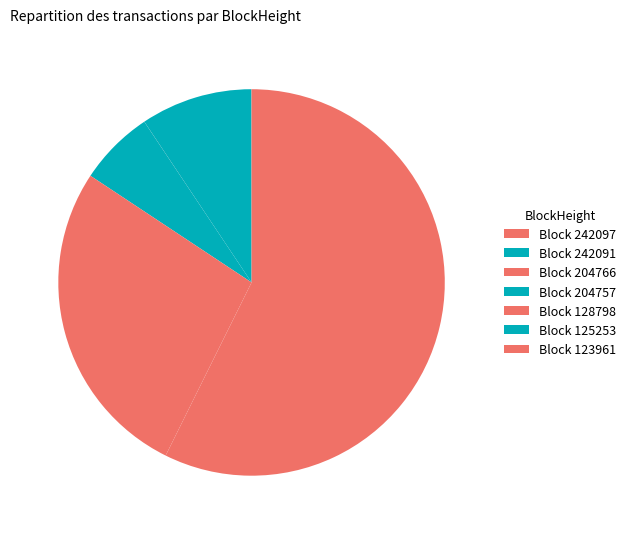

Is there a majority slice in this chart?

Yes